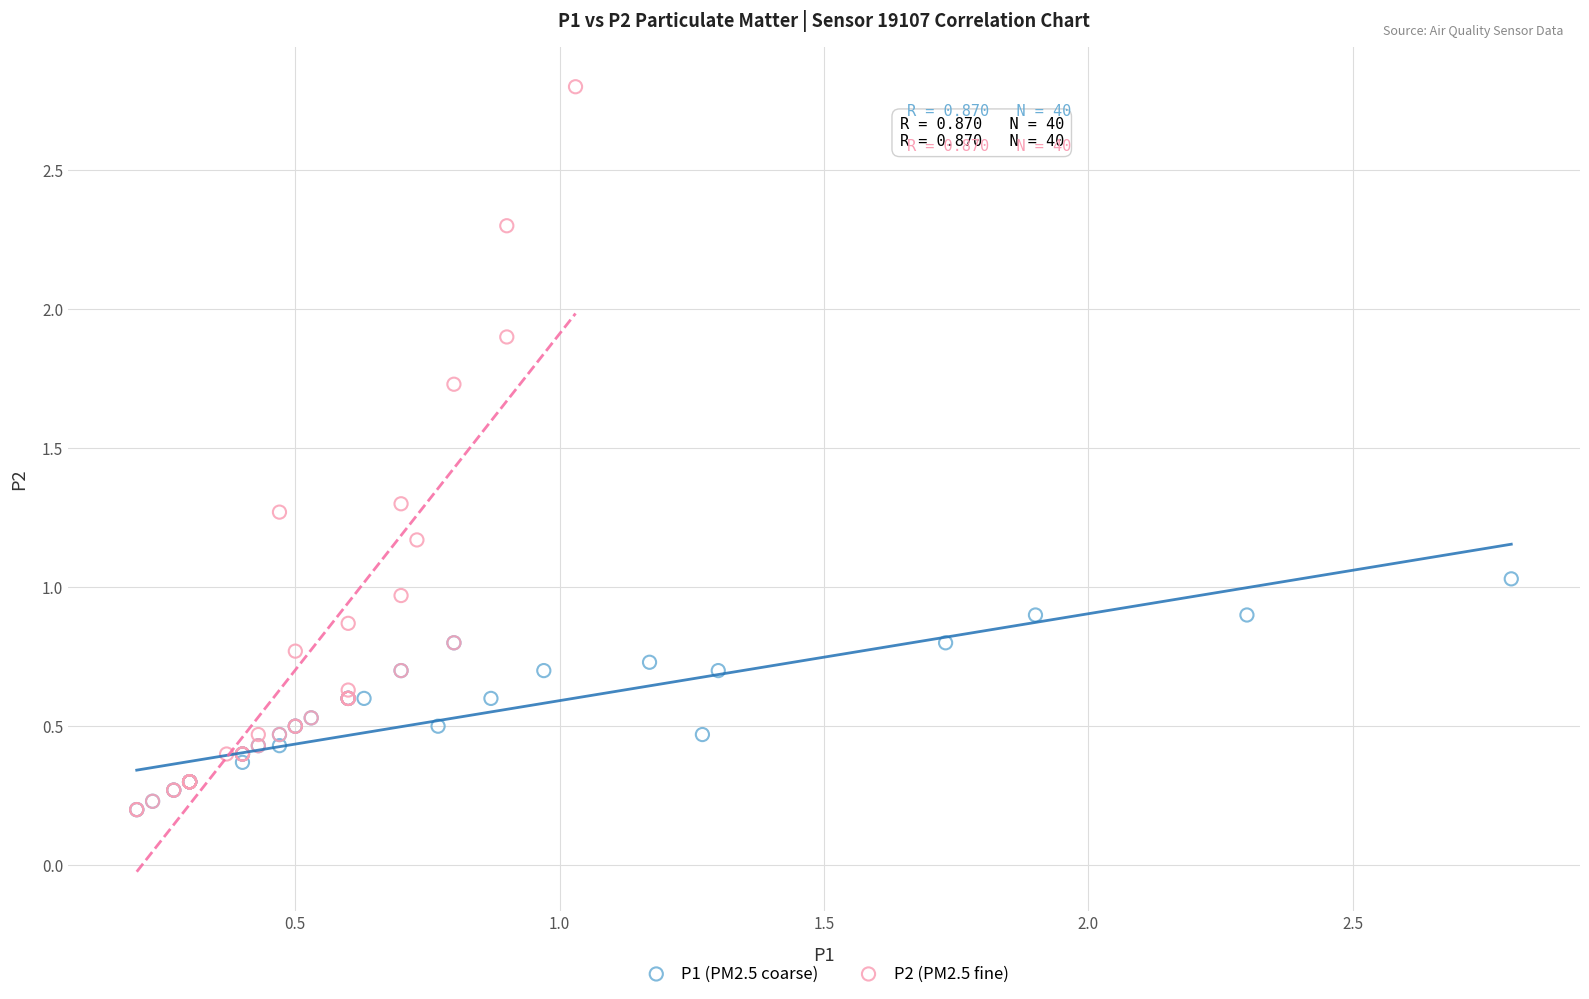

Which series reaches the maximum Y coordinate?

P2 (PM2.5 fine)